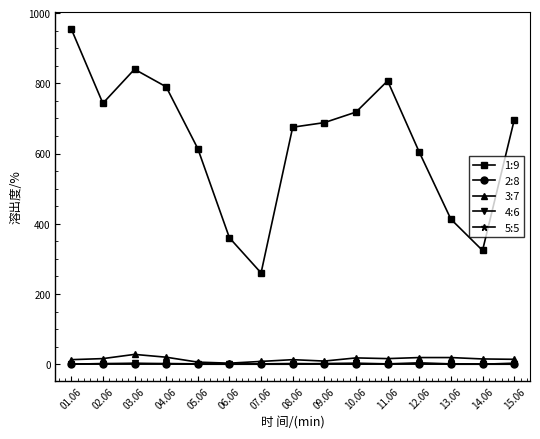

Which series has the widest spread of values?

1:9